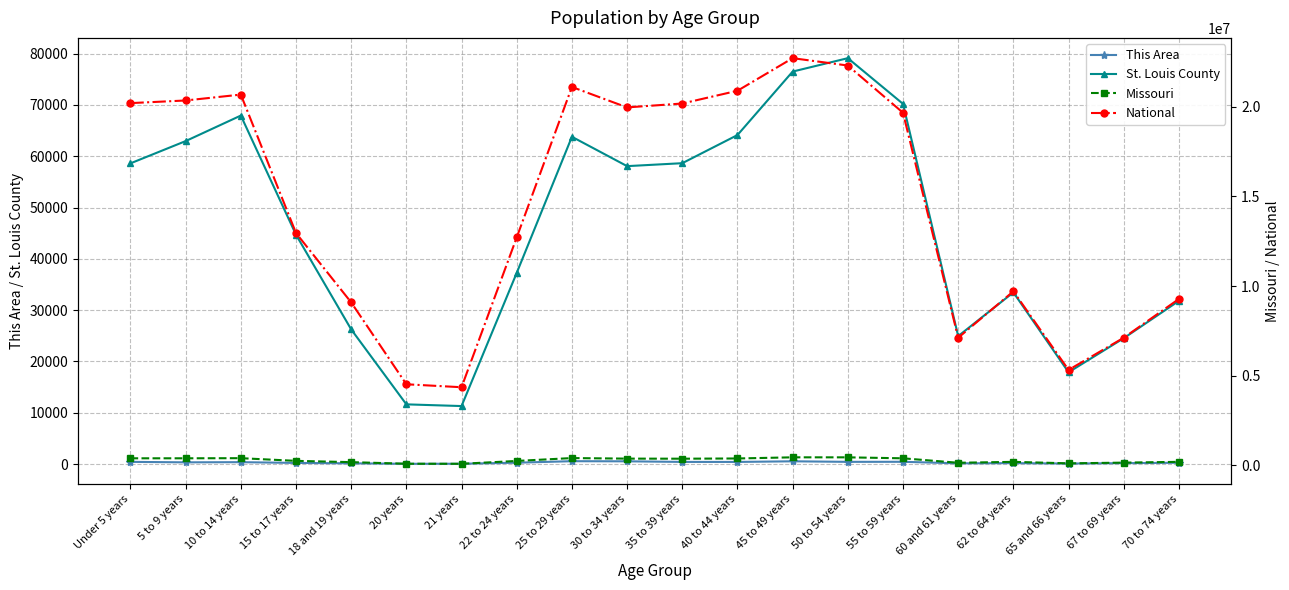

Where does the National series first go above 19664805?

Under 5 years